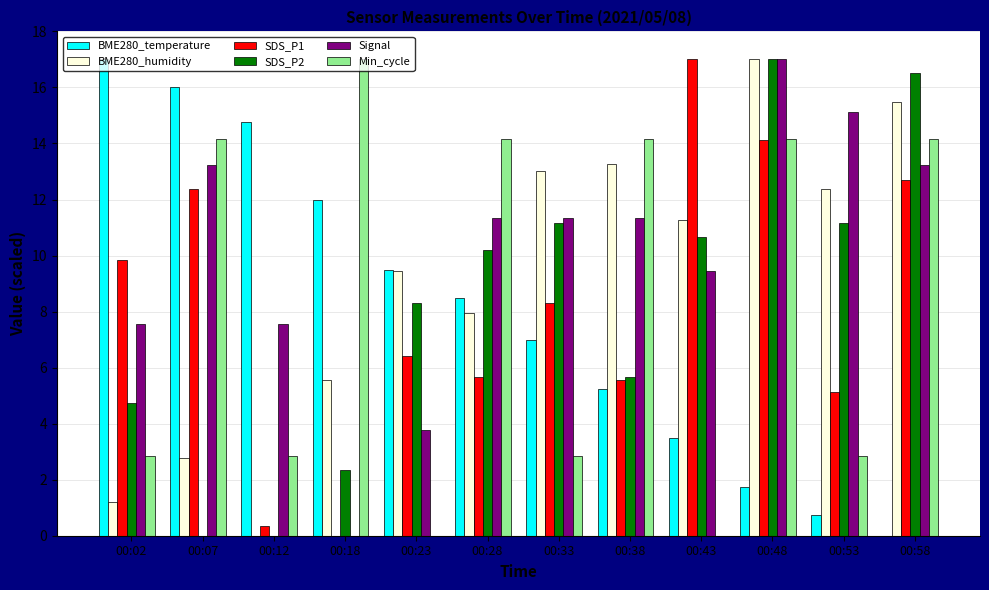

Between 00:33 and 00:43, which series saw the biggest shift?

SDS_P1